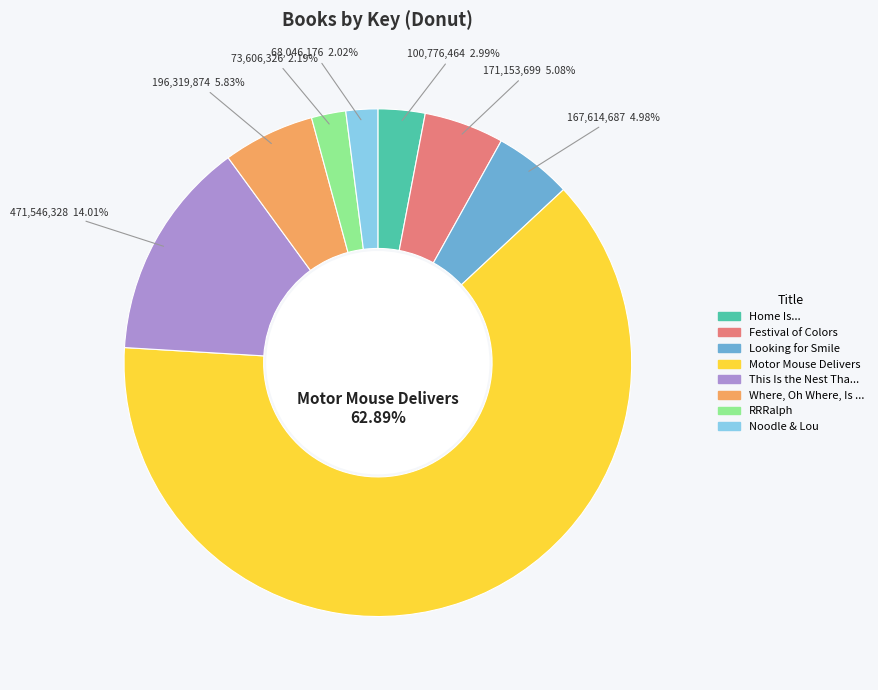

Does any single category account for the majority?

Yes